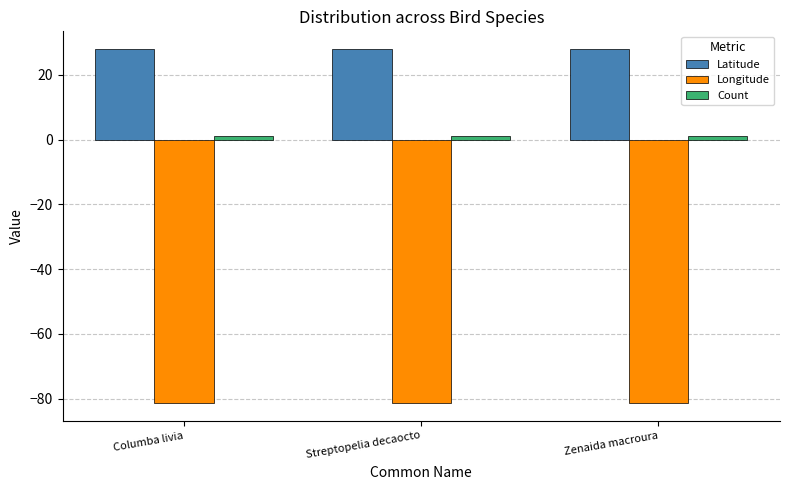

The Latitude series shows 27.9 at Streptopelia decaocto. True or false?

True